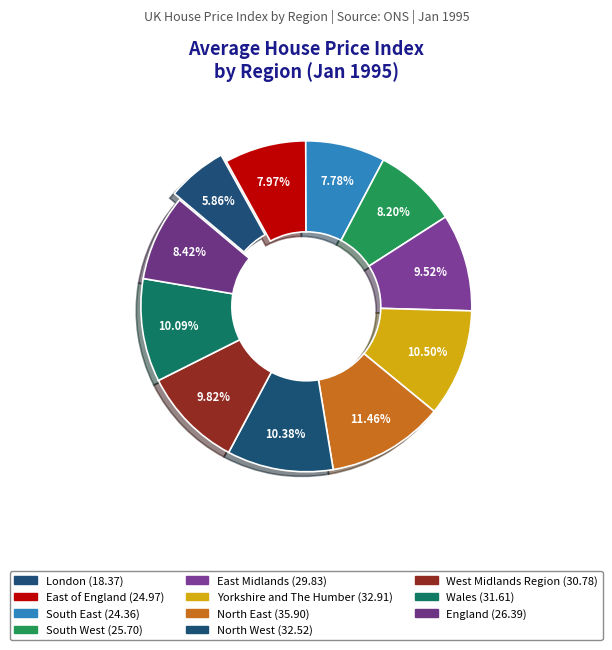

How many slices are in this pie chart?

11